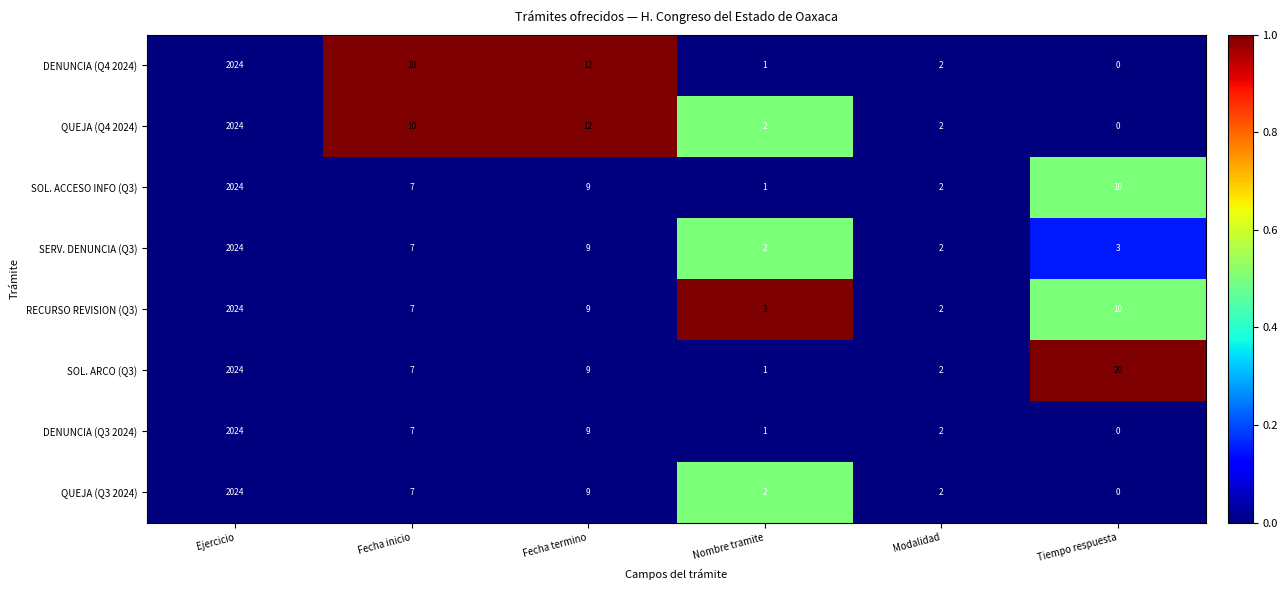

True or false: DENUNCIA (Q3 2024) has a value of 11 at Fecha inicio.

False